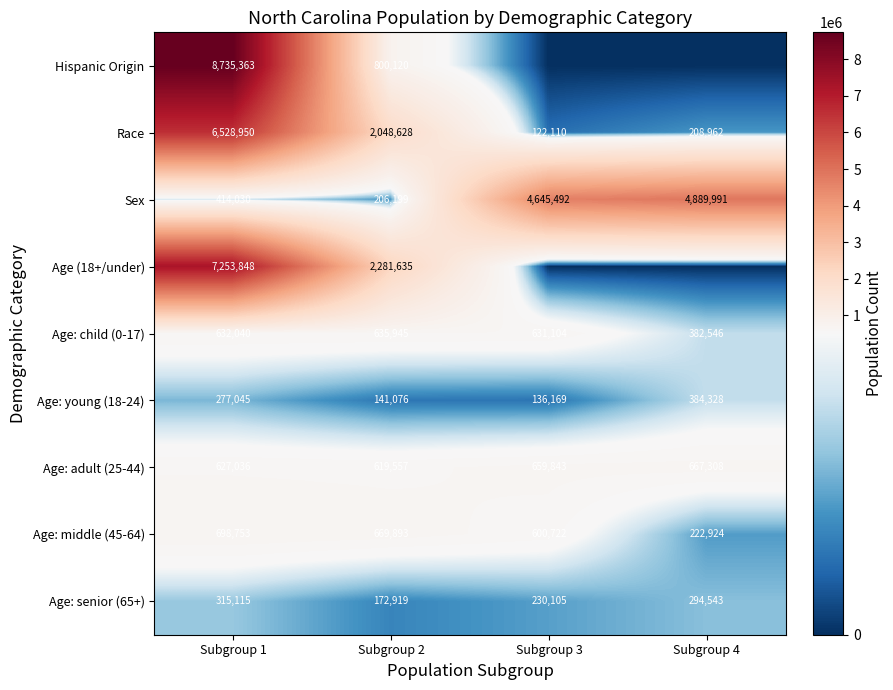

True or false: Age: middle (45-64) has a value of 600722 at Subgroup 3.

True